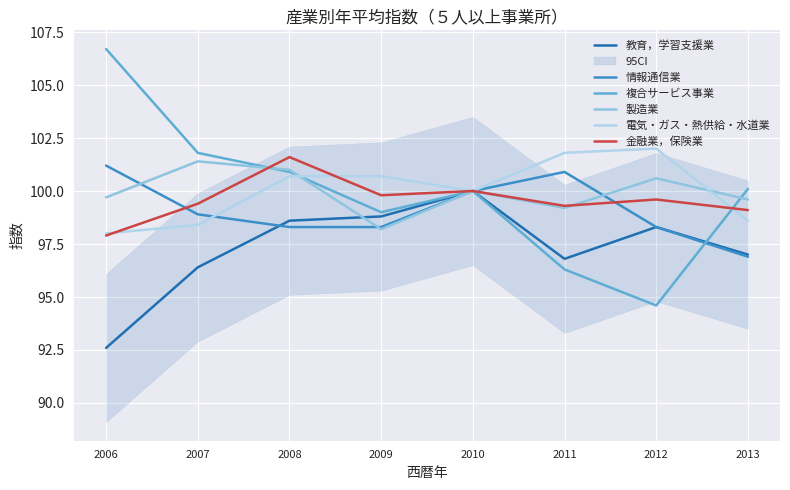

Rank the categories by 金融業，保険業 value from lowest to highest.

2006, 2013, 2011, 2007, 2012, 2009, 2010, 2008